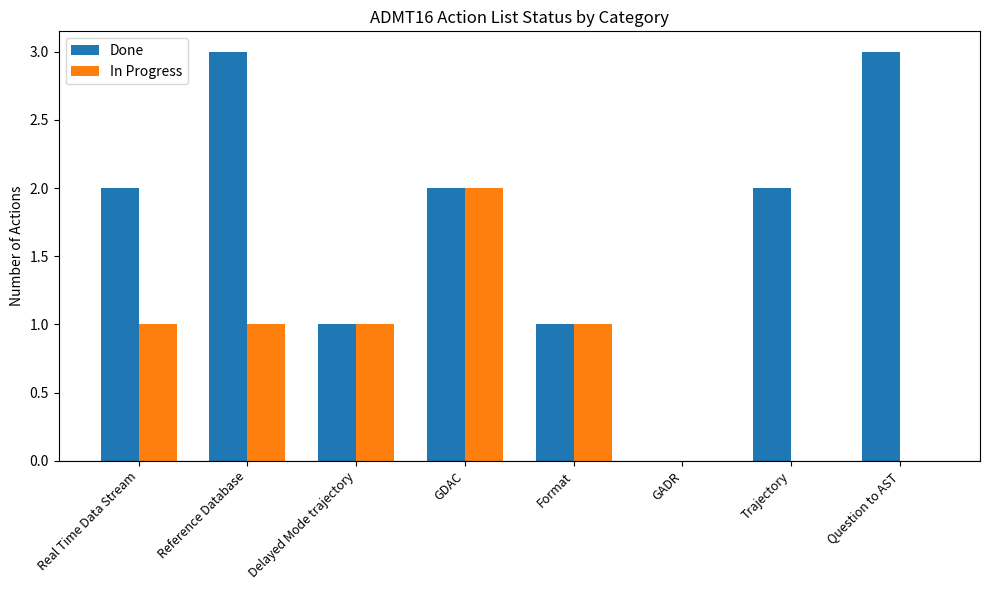

What is the sum of all In Progress values?

6